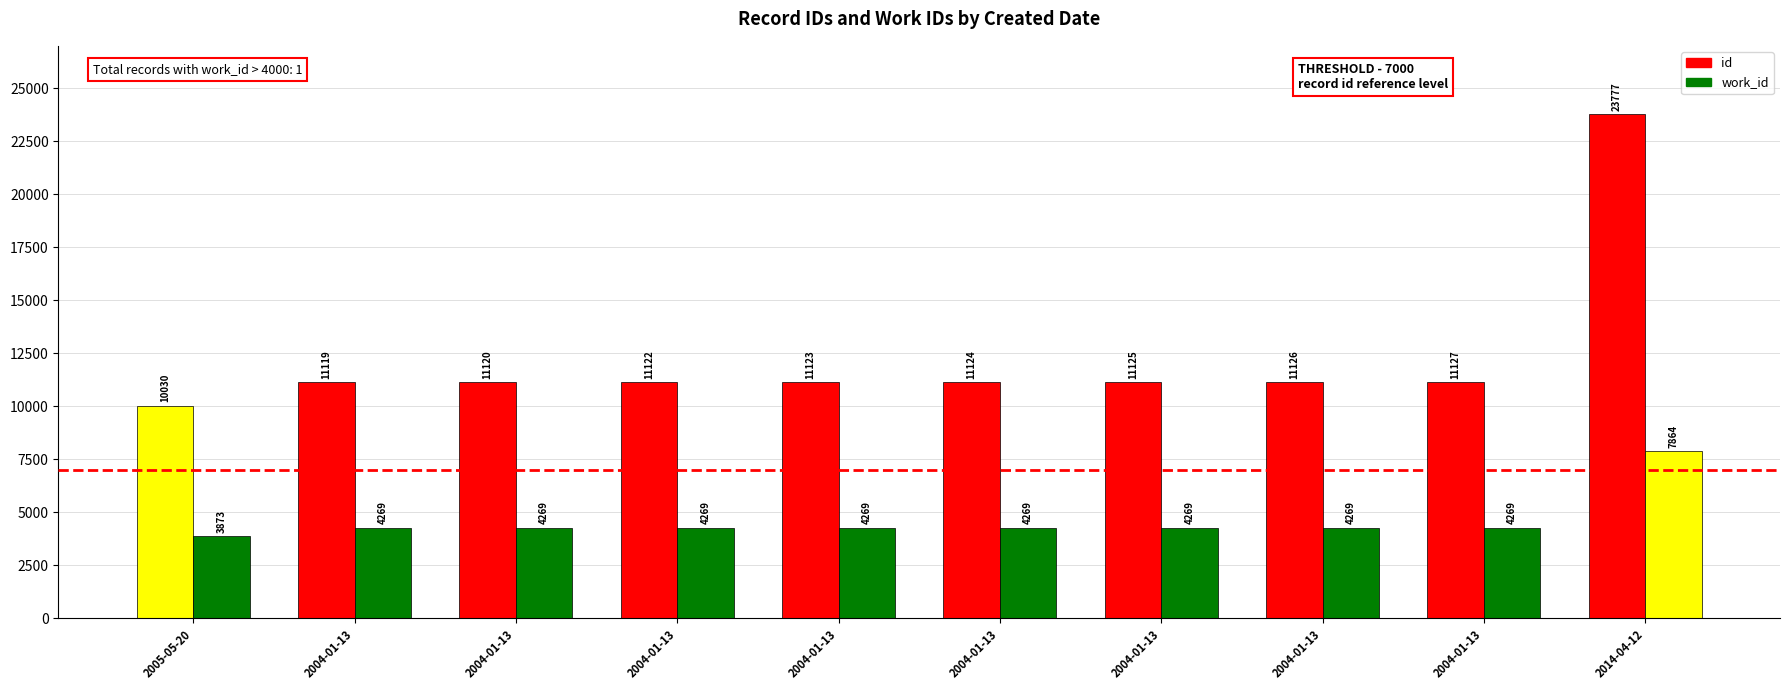

What is the difference between the work_id values at 2005-05-20 and 2004-01-13?

396